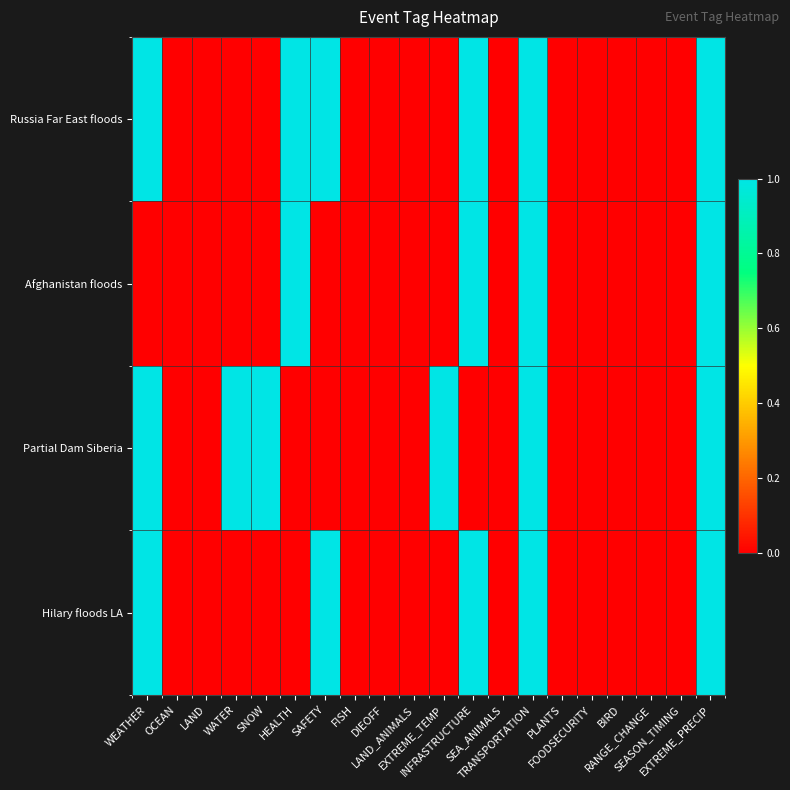

At which category does the chart reach its peak across all series?

WEATHER